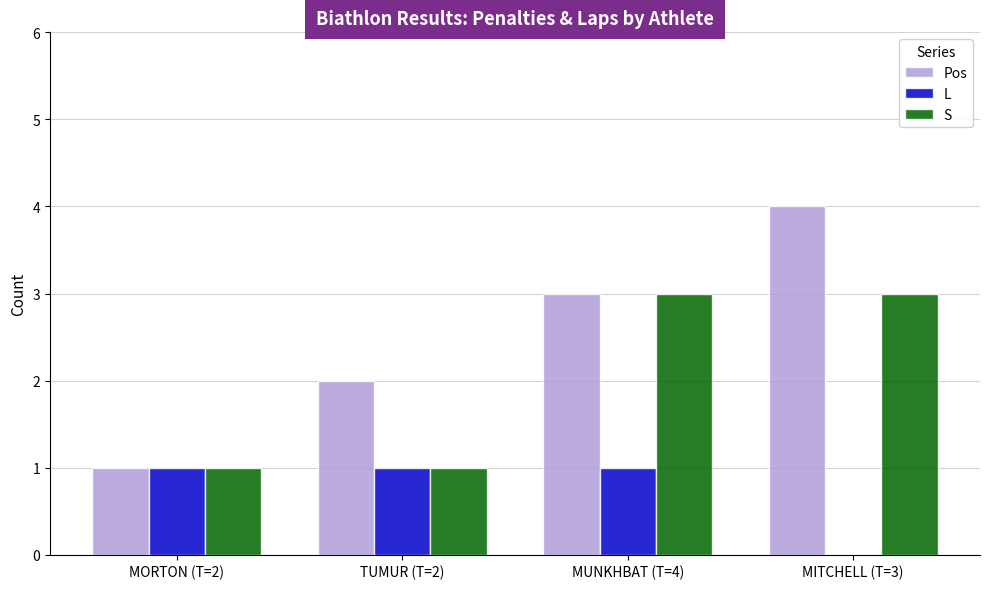

Is it true that L equals 1 at TUMUR (T=2)?

True